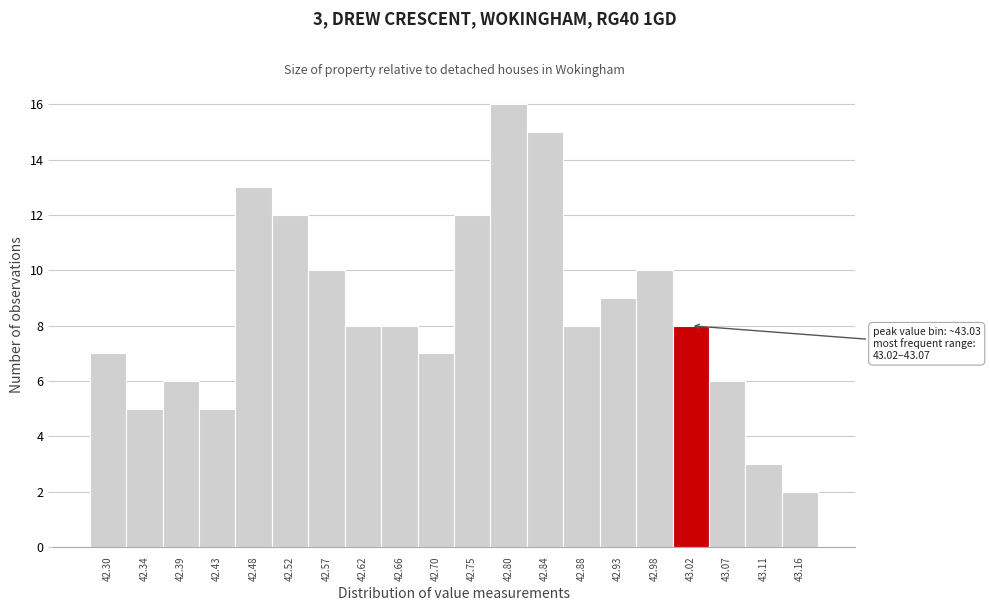

Reading left to right, list all the values displayed in this chart.

42.30=7	42.34=5	42.39=6	42.43=5	42.48=13	42.52=12	42.57=10	42.62=8	42.66=8	42.70=7	42.75=12	42.80=16	42.84=15	42.88=8	42.93=9	42.98=10	43.02=8	43.07=6	43.11=3	43.16=2